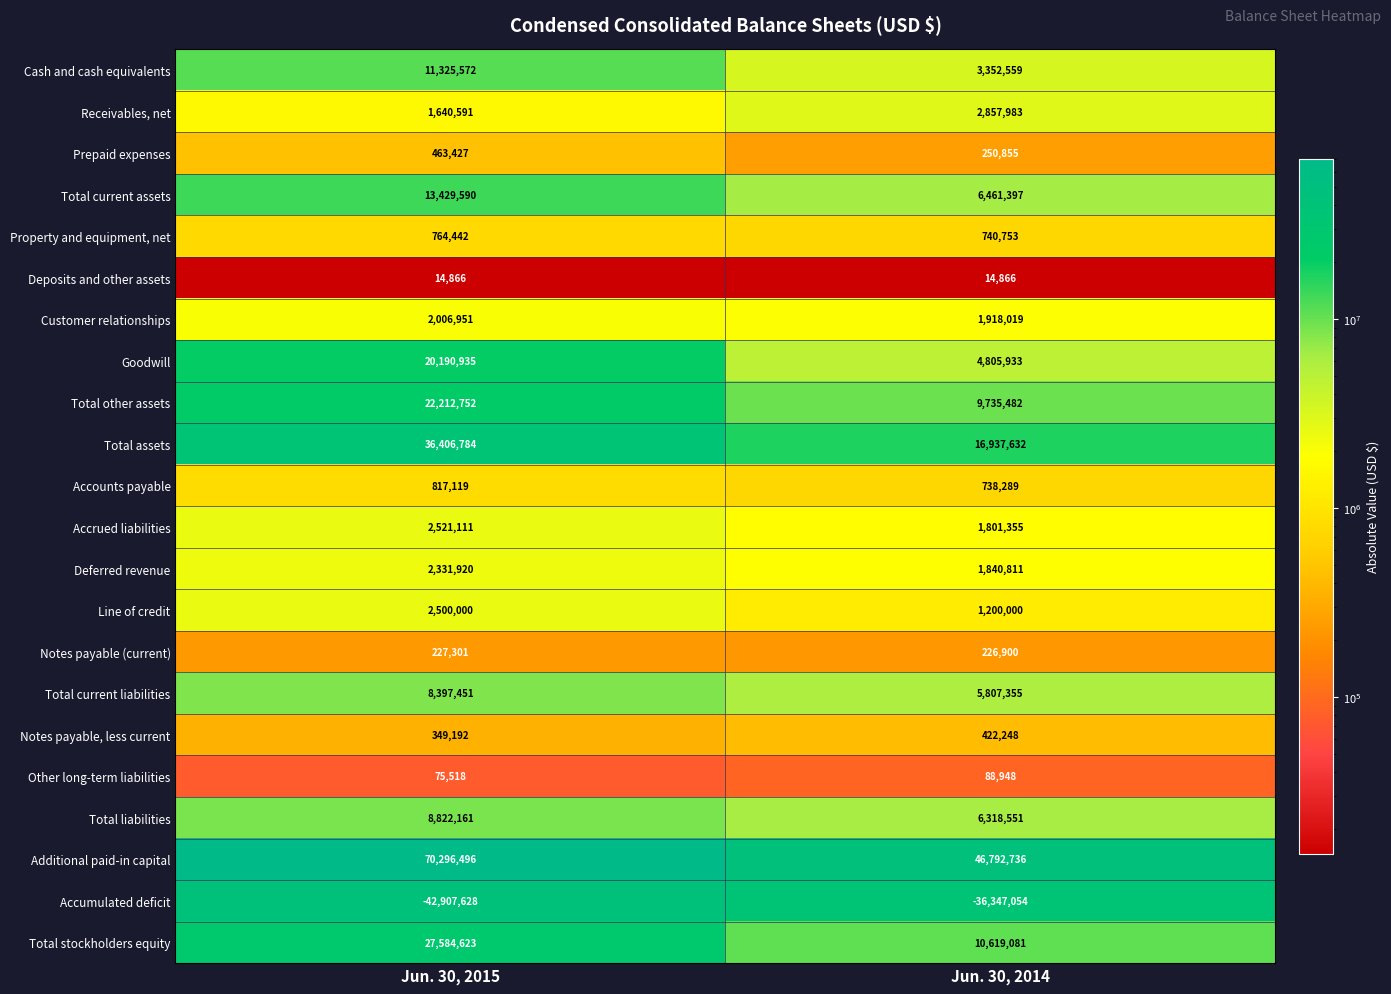

What is the difference between the maximum and minimum values in the Notes payable, less current series?

73056